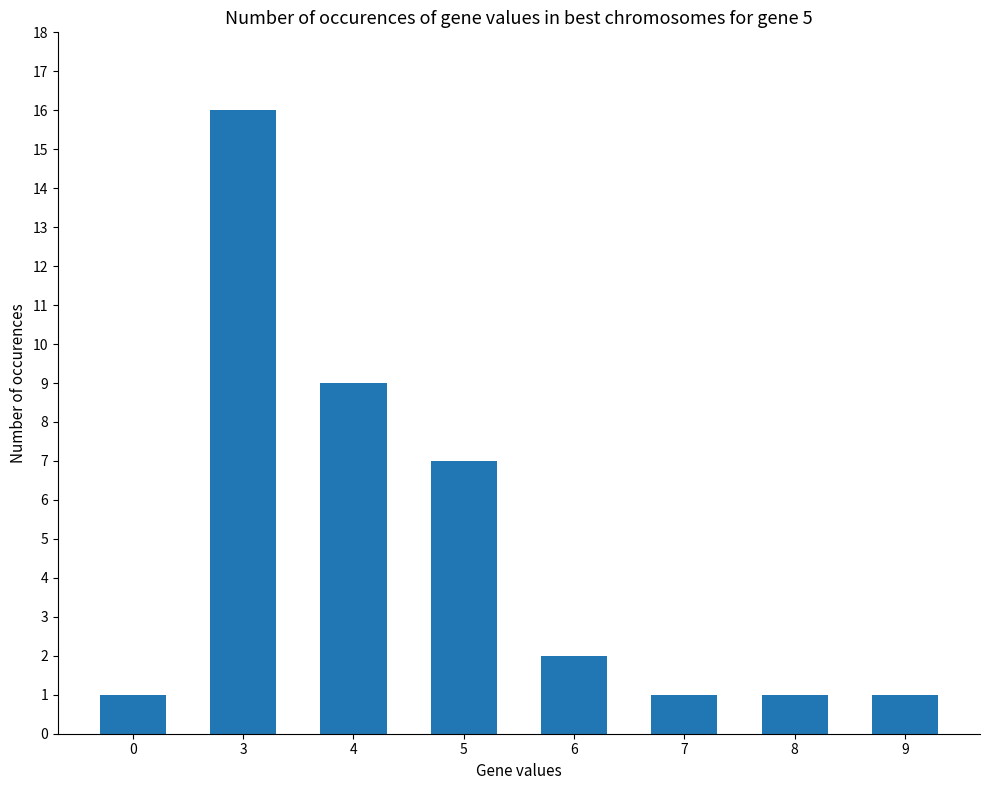

What is the change in value from 5 to 7?

-6